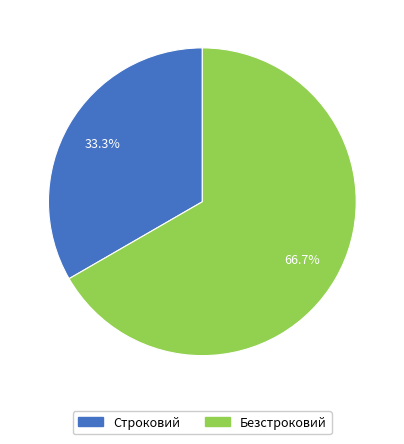

Which has a higher value, Безстроковий or Строковий?

Безстроковий